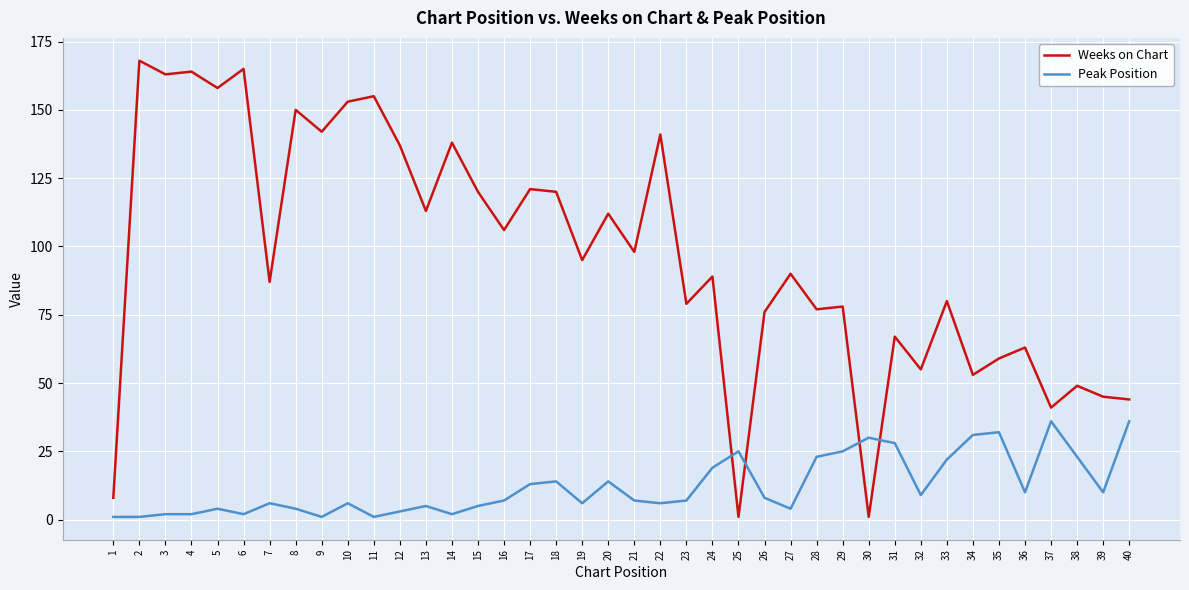

Which series ends up on top after the final intersection of Peak Position and Weeks on Chart?

Weeks on Chart